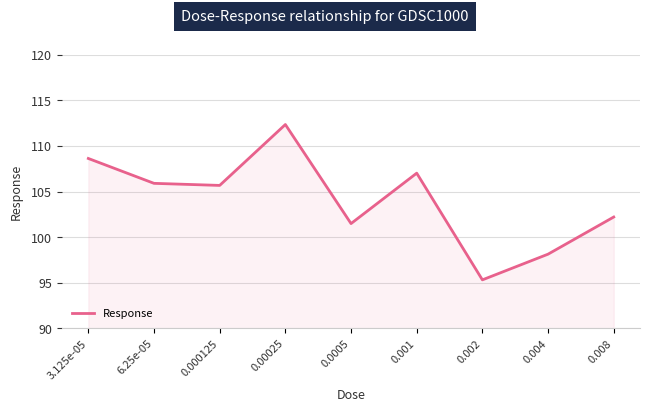

What is the difference between the maximum and minimum values?

17.0